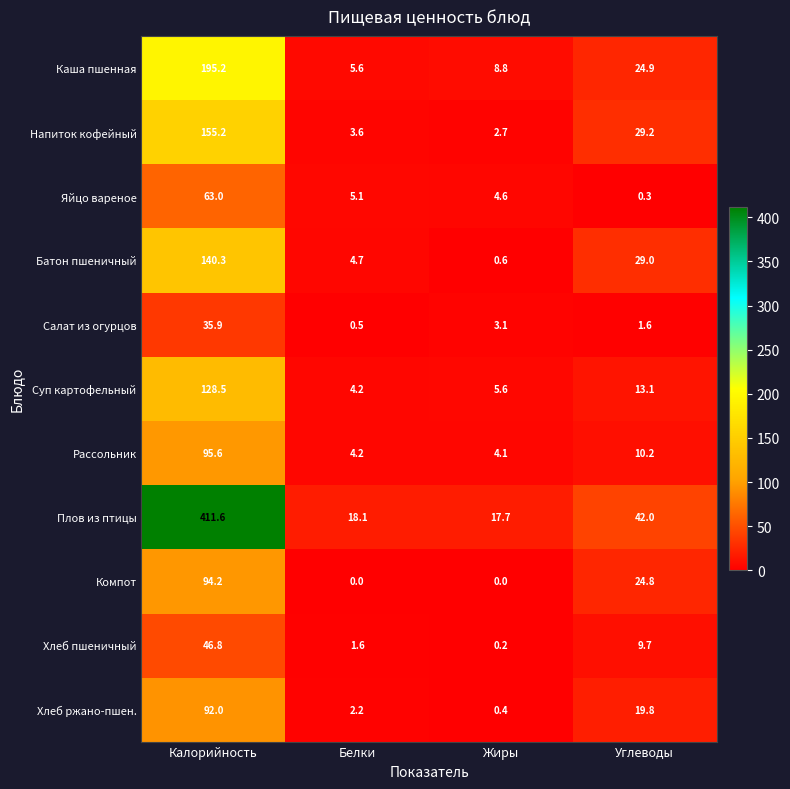

What is the spread (max minus min) of values at Жиры?

17.7